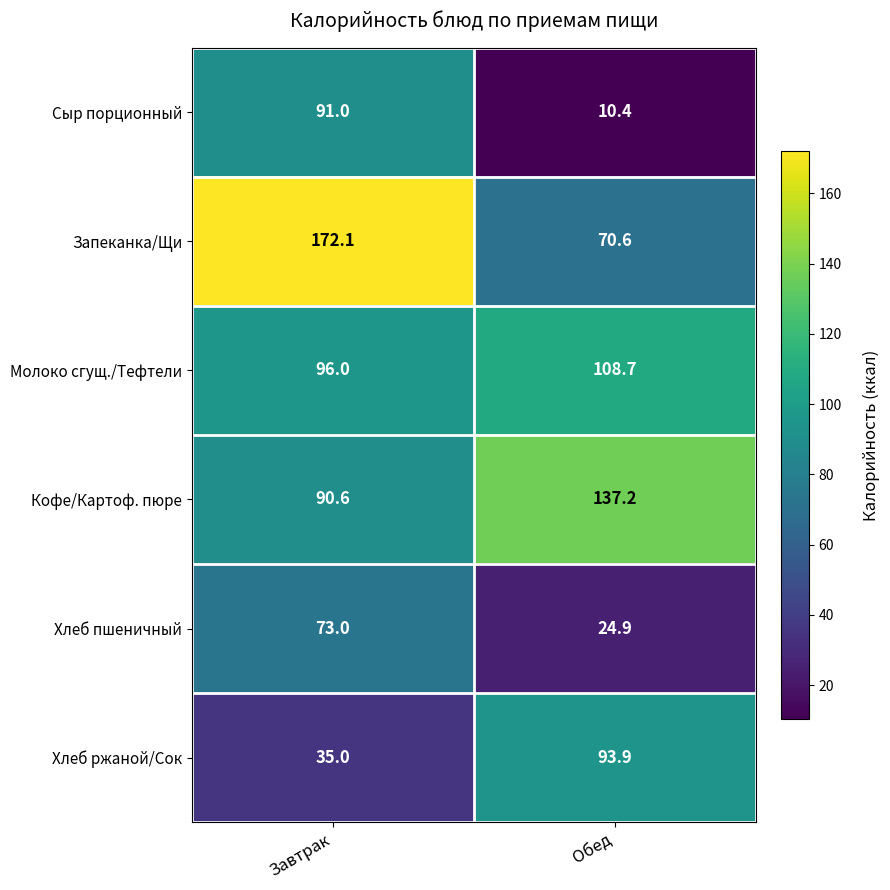

What is the difference between the maximum and minimum values in the Хлеб пшеничный series?

48.1